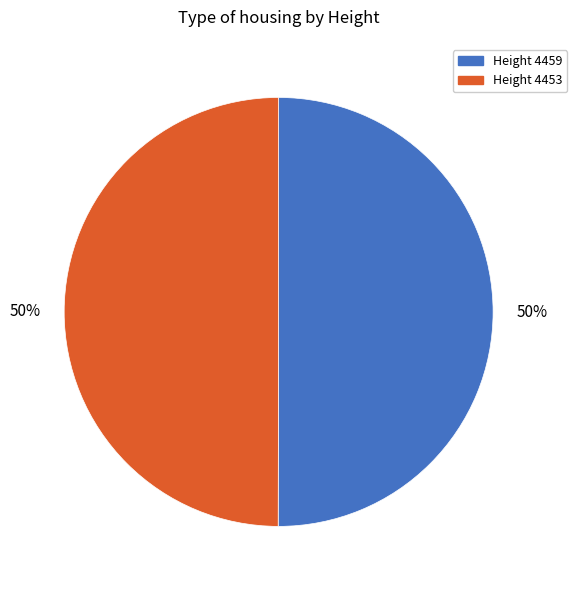

How many slices are in this pie chart?

2